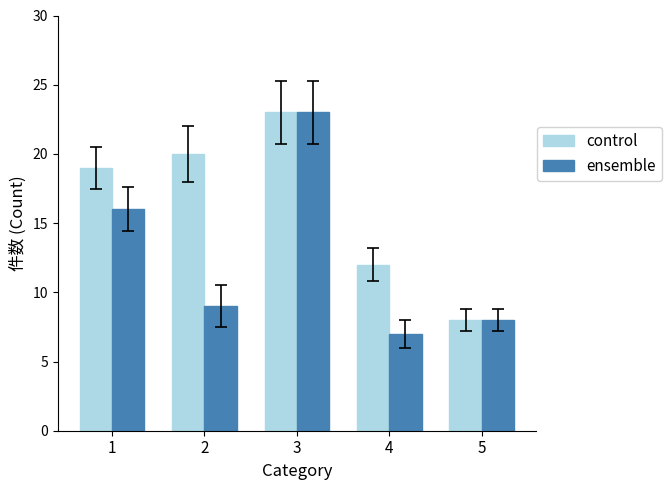

Is it true that control equals 12 at 4?

True